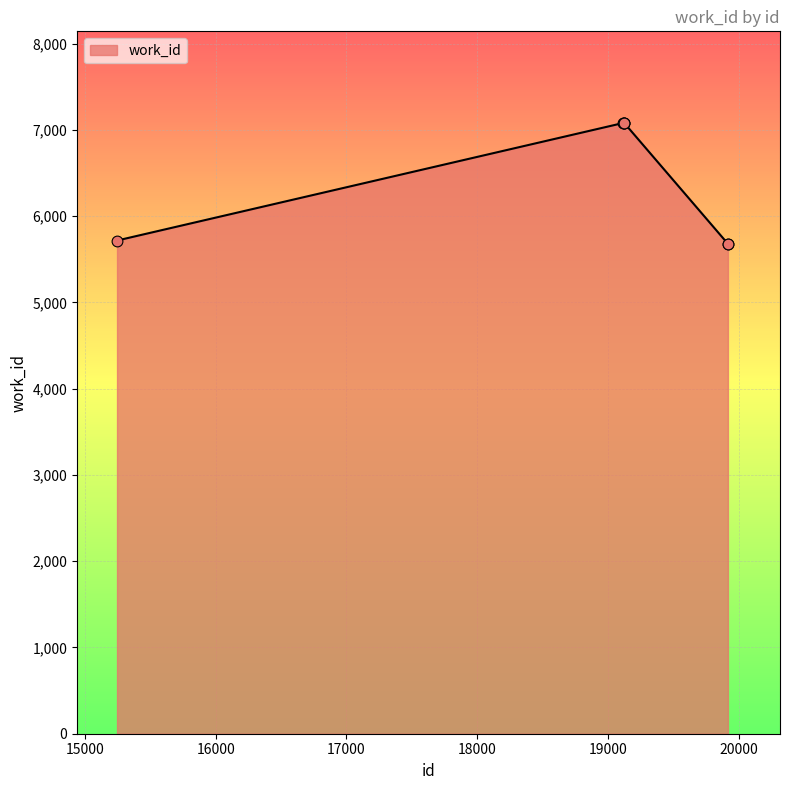

What is the smallest value displayed?

5681